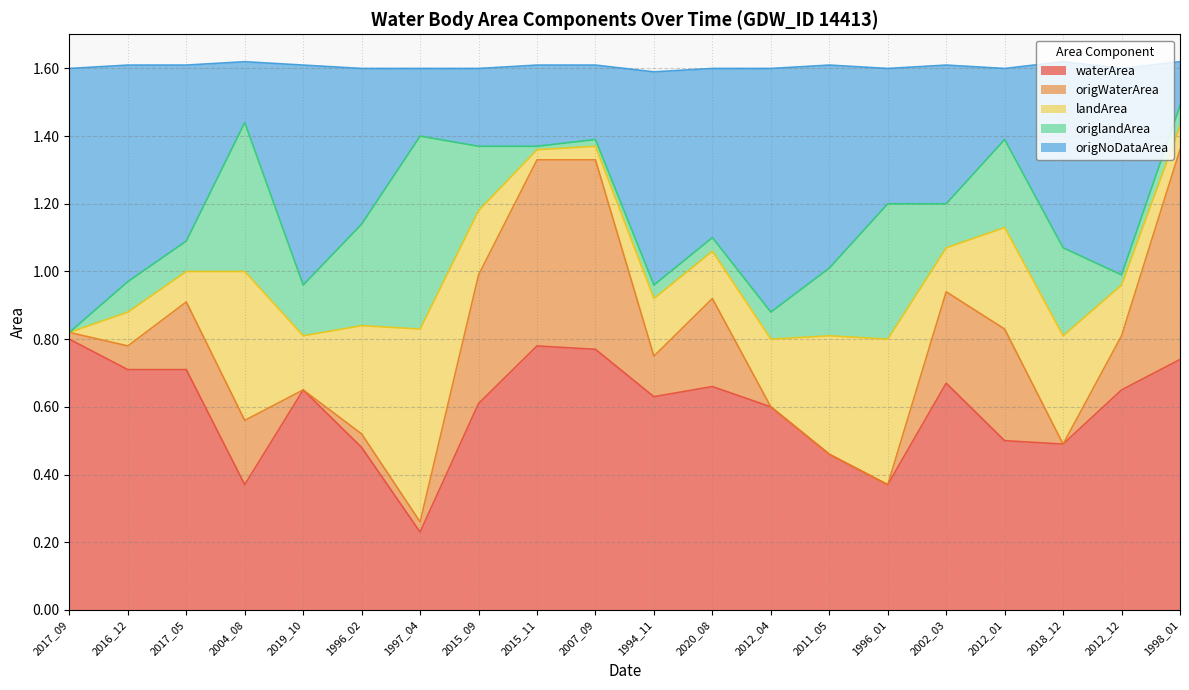

In origWaterArea, how many points are lower than both neighbors (excluding endpoints)?

6